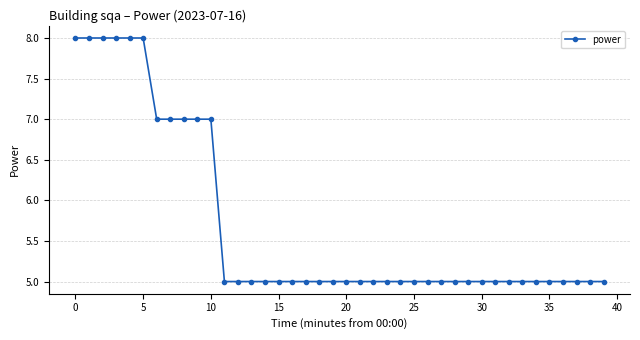

What is the value of the 10th point from the left?

7